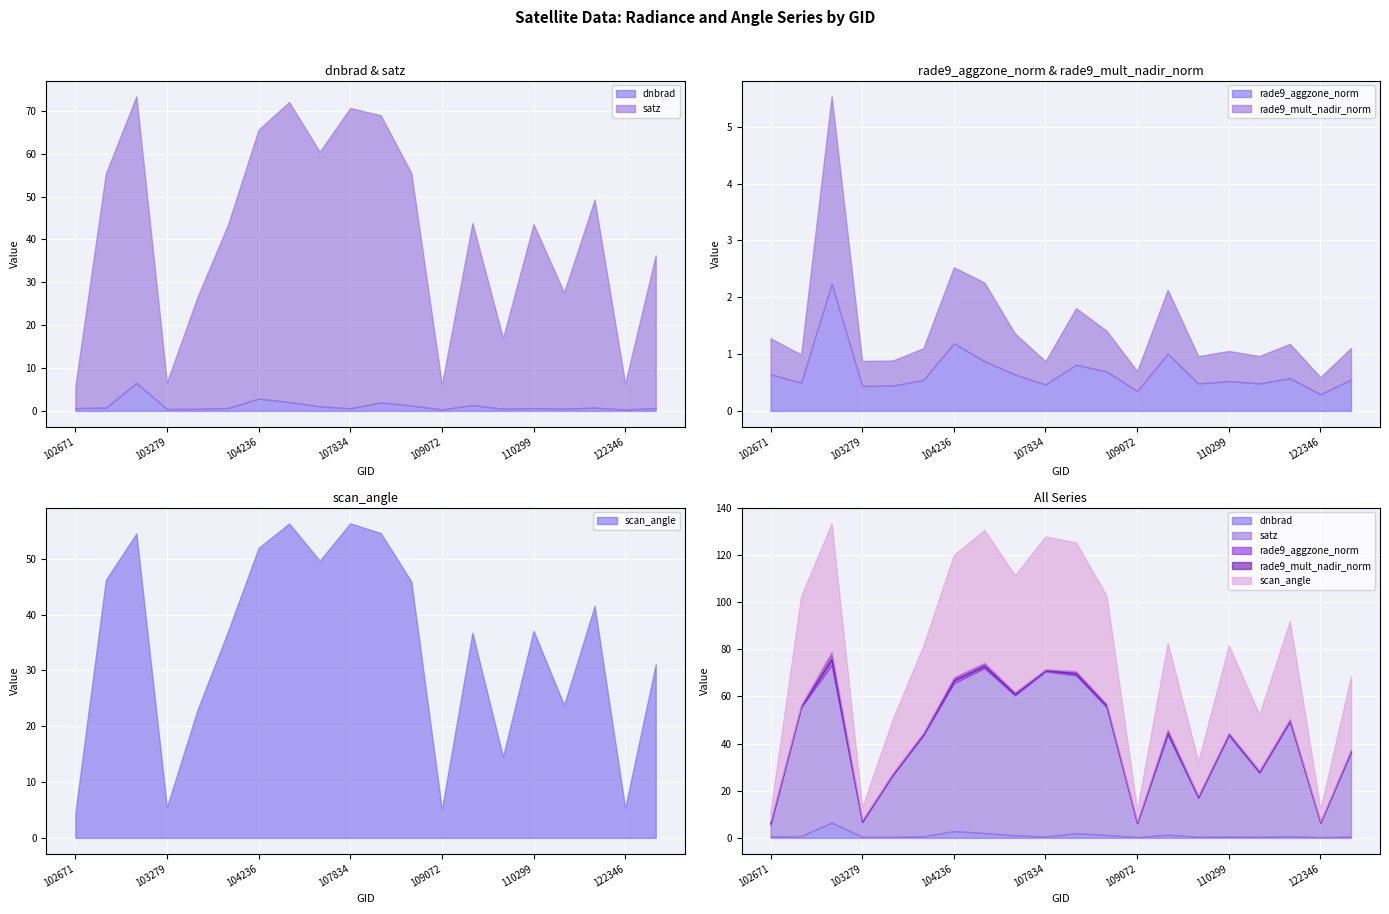

True or false: scan_angle has more than 0 interior local peaks.

True